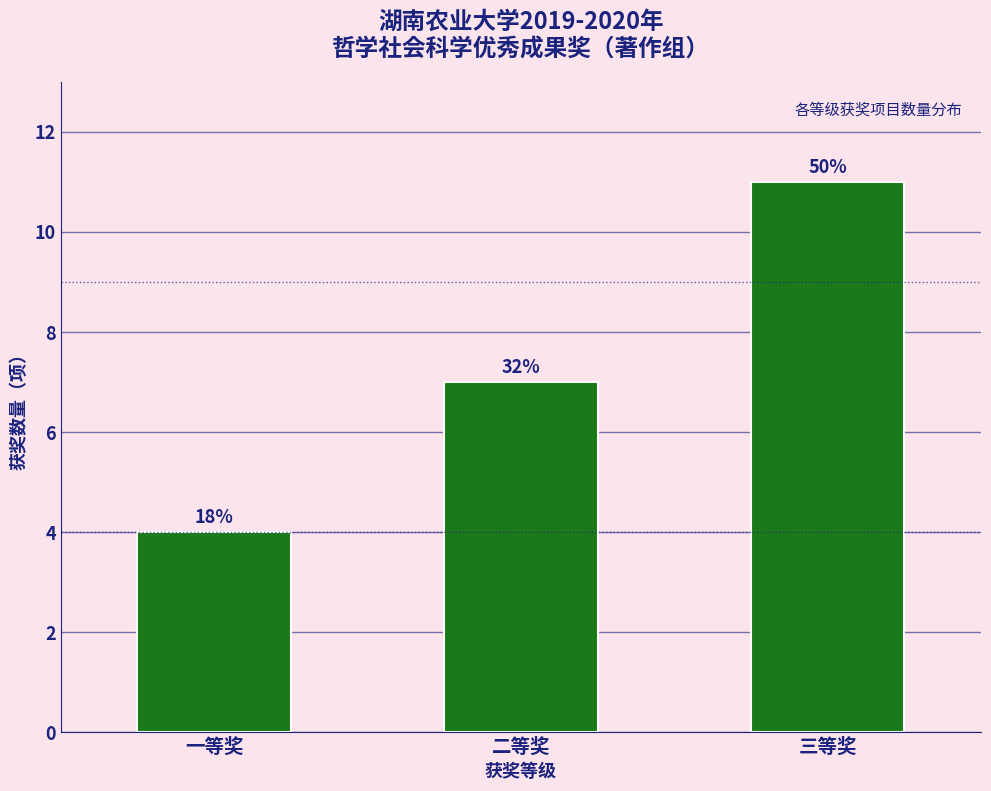

Does the chart contain any negative values?

No